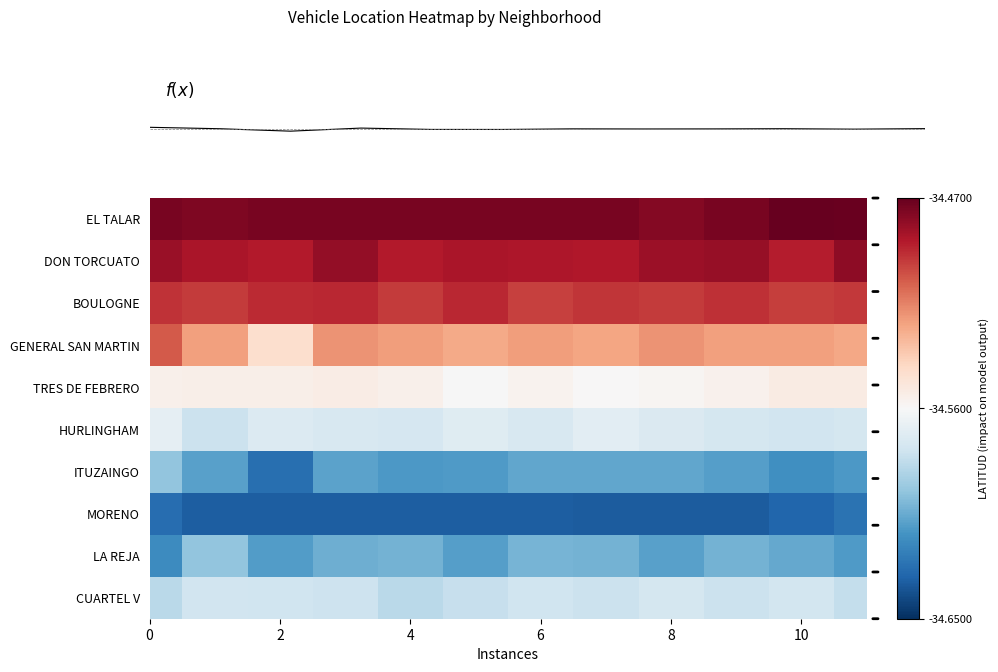

What is the sum of the row_0 values at 4 and 2?

-69.0